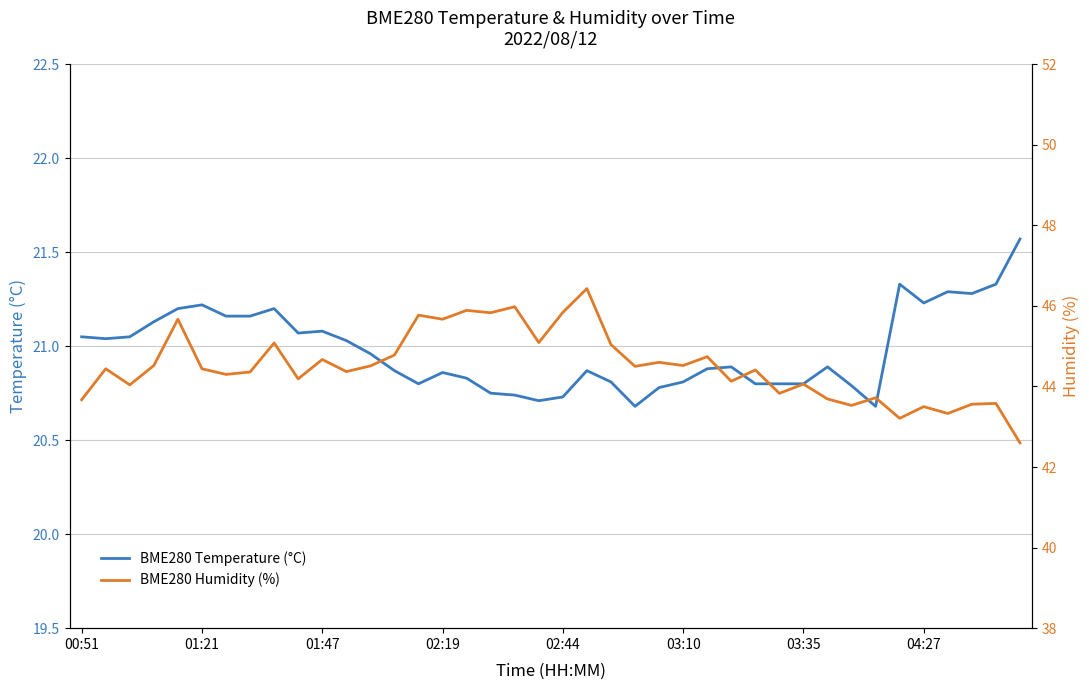

Is it true that BME280 Temperature (°C) equals 21.2 at 01:21?

True